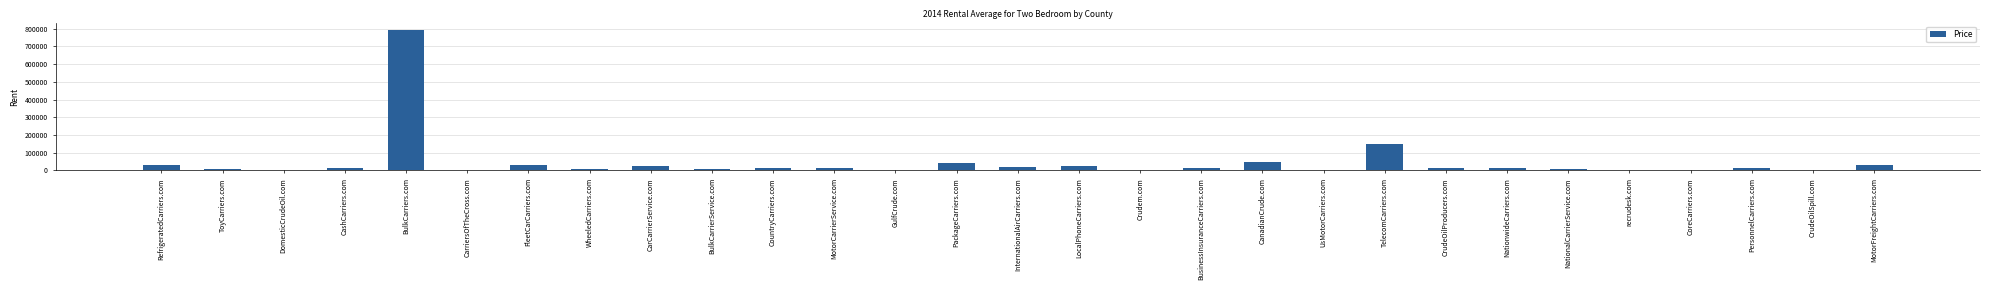

What is the change in value from CarriersOfTheCross.com to recrudesk.com?

-3000